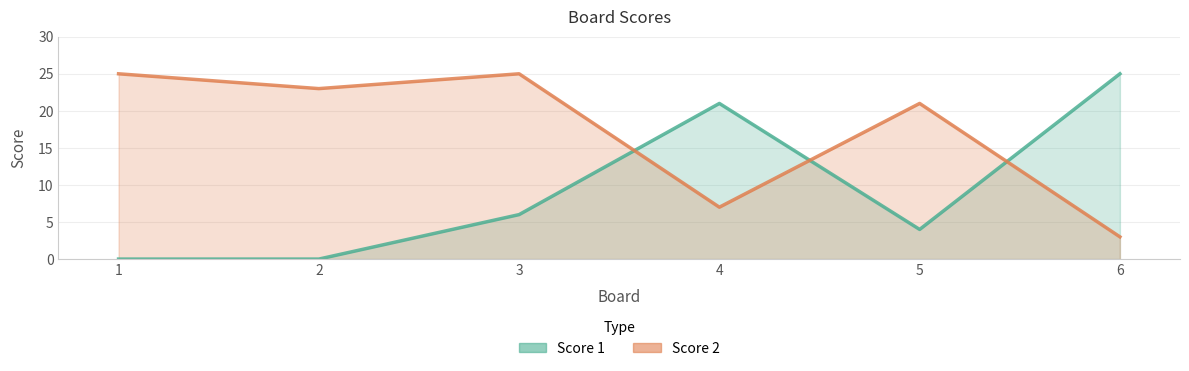

Where is the first local minimum for Score 1?

5